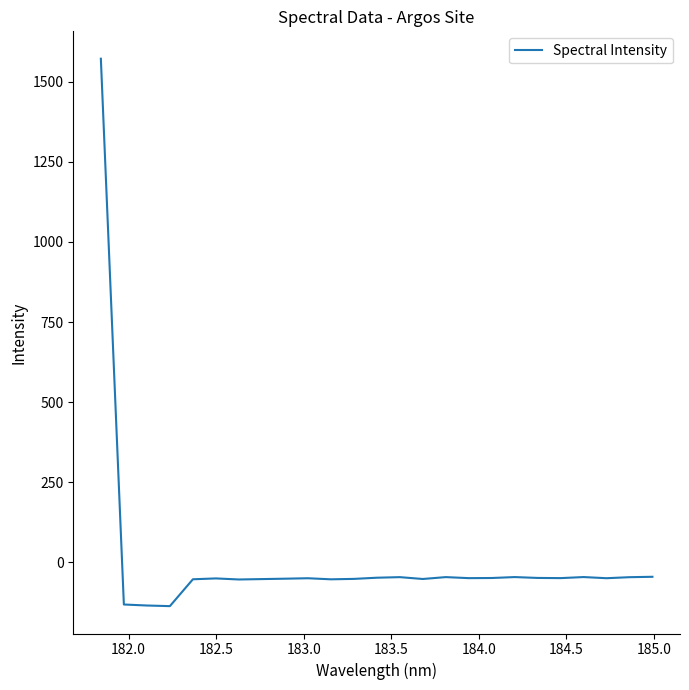

What is the greatest value displayed?

1571.9